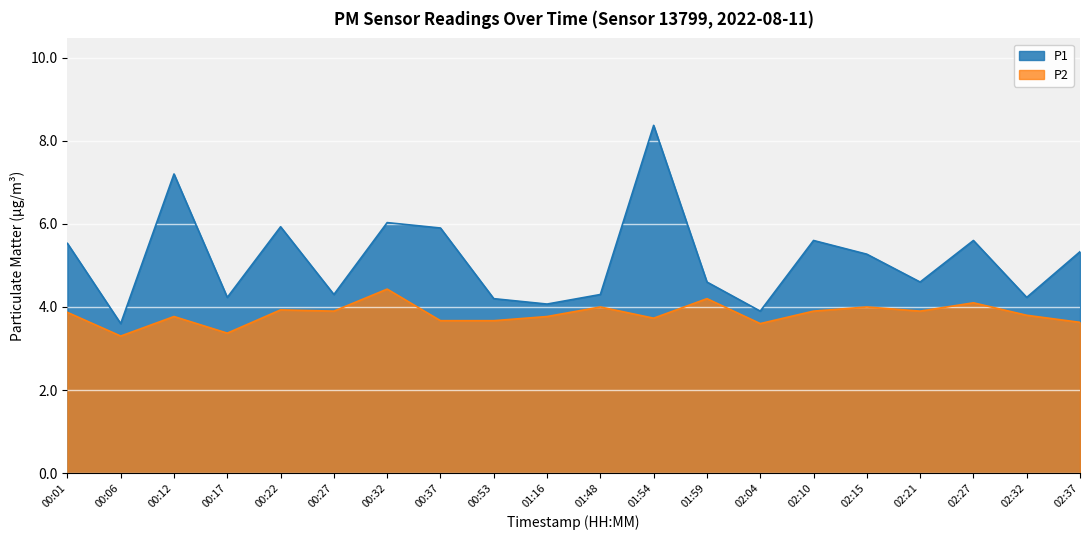

Reading left to right, transcribe all the data shown in this chart.

P1: 00:01=5.5	00:06=3.6	00:12=7.2	00:17=4.2	00:22=5.9	00:27=4.3	00:32=6.0	00:37=5.9	00:53=4.2	01:16=4.1	01:48=4.3	01:54=8.4	01:59=4.6	02:04=3.9	02:10=5.6	02:15=5.3	02:21=4.6	02:27=5.6	02:32=4.2	02:37=5.3
P2: 00:01=3.9	00:06=3.3	00:12=3.8	00:17=3.4	00:22=3.9	00:27=3.9	00:32=4.4	00:37=3.7	00:53=3.7	01:16=3.8	01:48=4.0	01:54=3.7	01:59=4.2	02:04=3.6	02:10=3.9	02:15=4.0	02:21=3.9	02:27=4.1	02:32=3.8	02:37=3.6